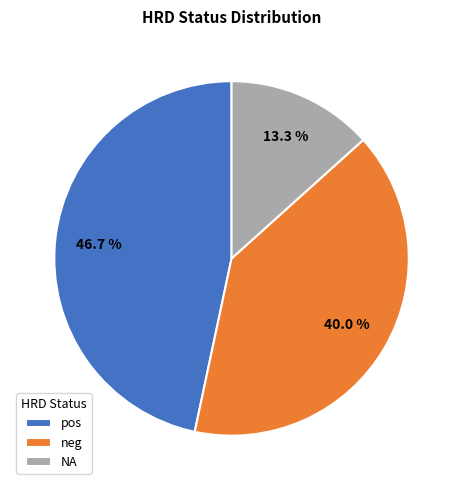

Between pos and neg, which is larger?

pos